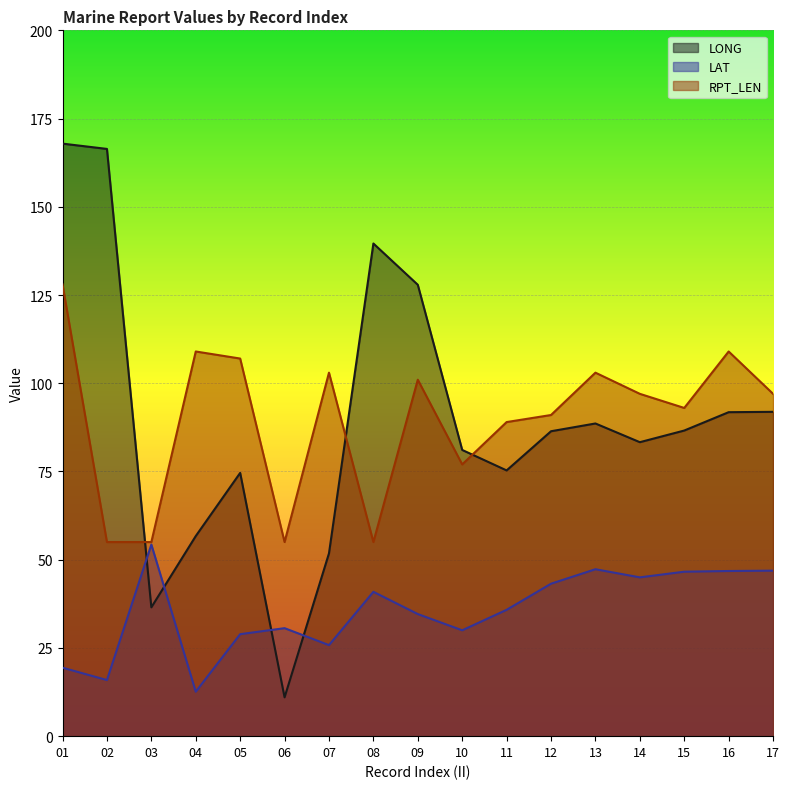

What is the average value of the LAT series?

35.6